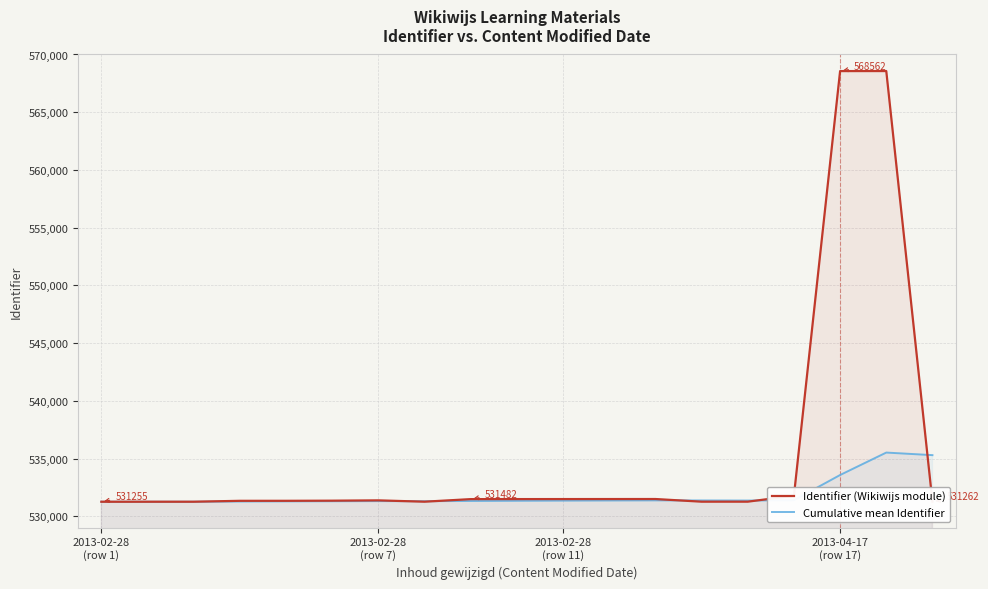

The Identifier (Wikiwijs module) series shows 714365 at 2013-02-28
(row 7). True or false?

False